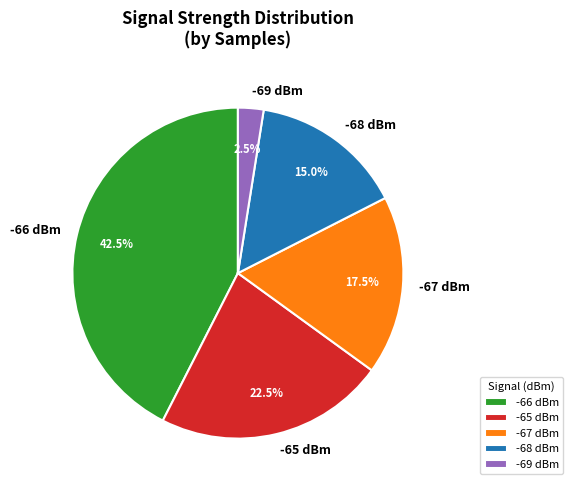

Which category has the smallest portion of the pie?

-69 dBm